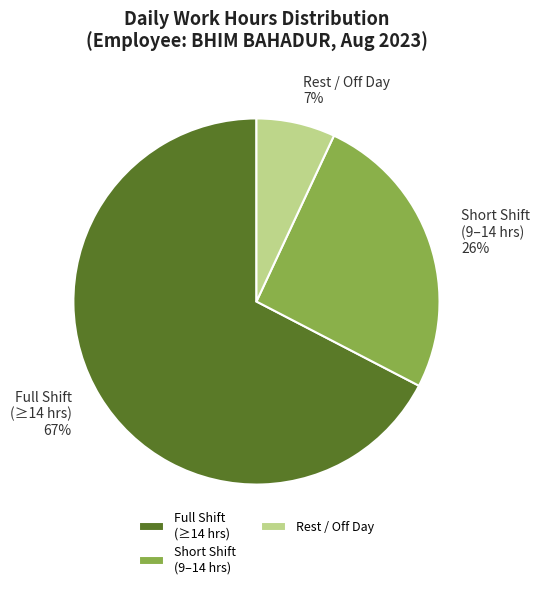

Which slice is the smallest?

Rest / Off Day